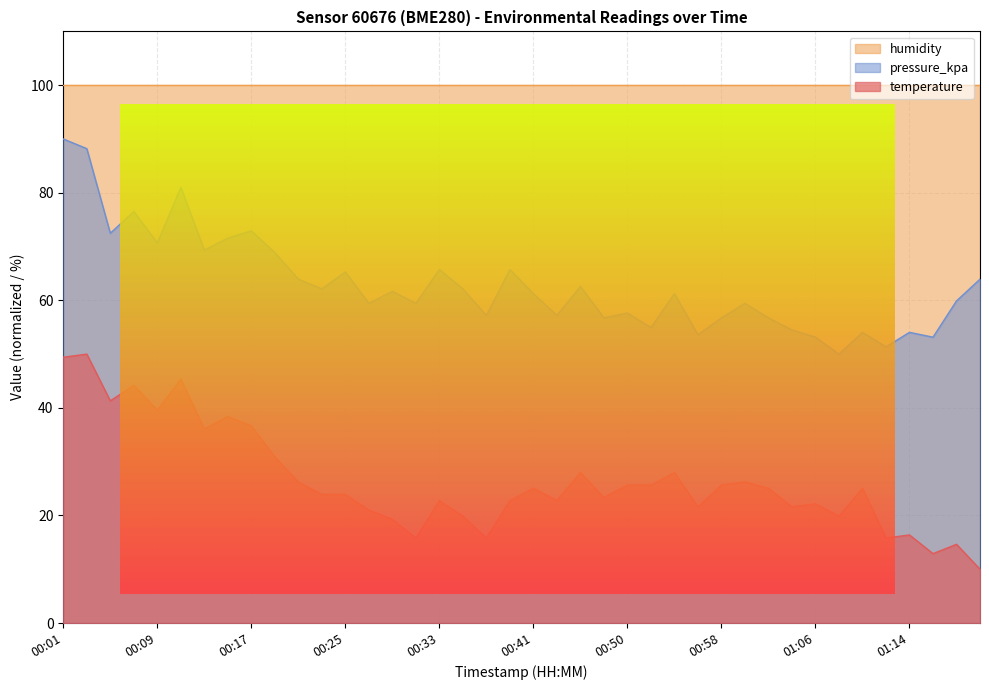

Read the pressure_kpa value at 01:00.

59.4